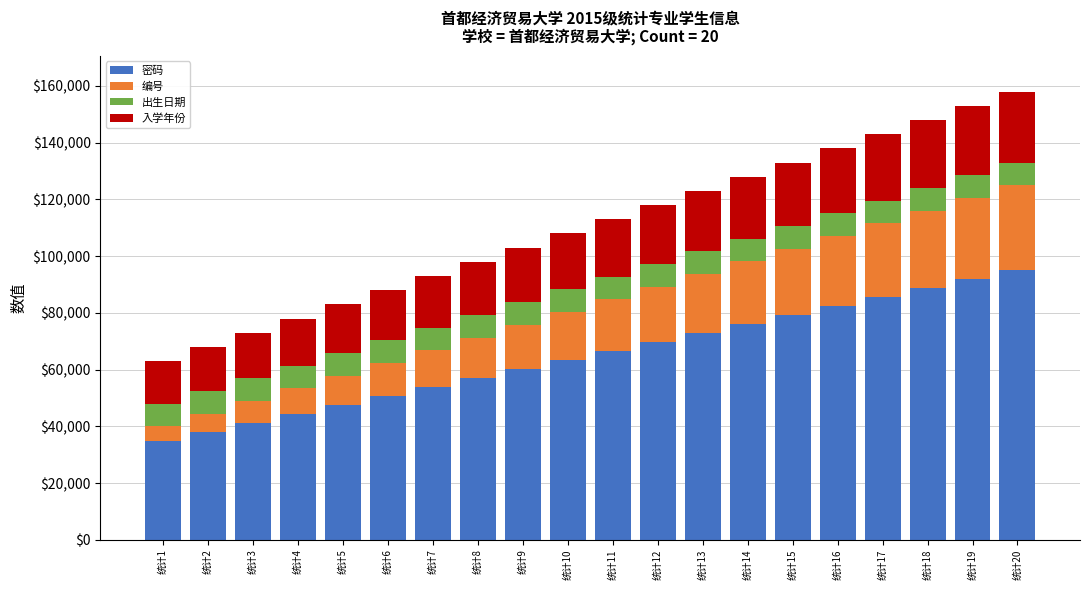

How many bars are there in total?

20